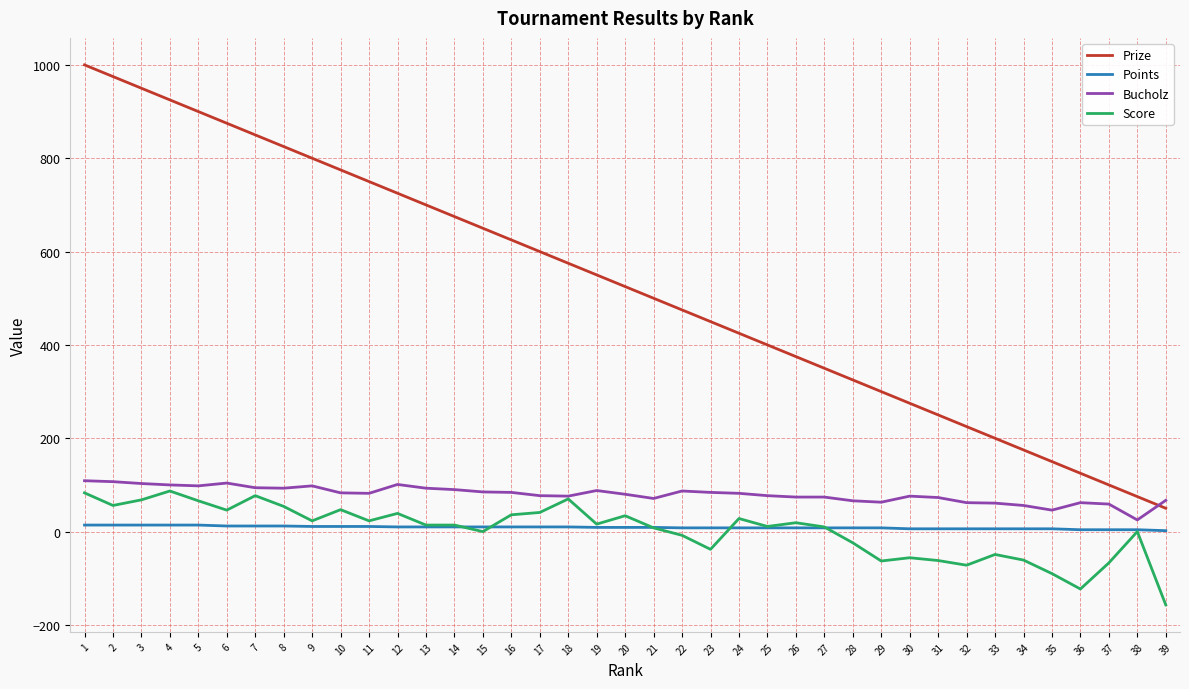

The value of Score at 16 is 36. True or false?

True